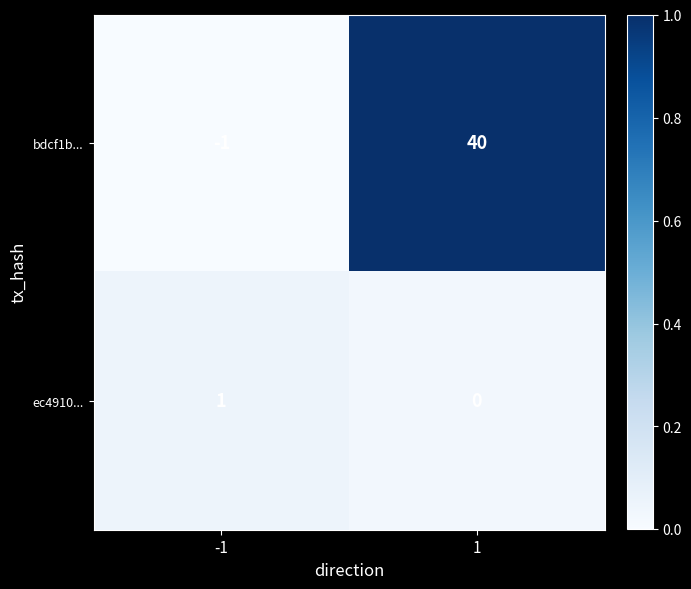

Is it true that ec4910... equals 0 at 1?

True